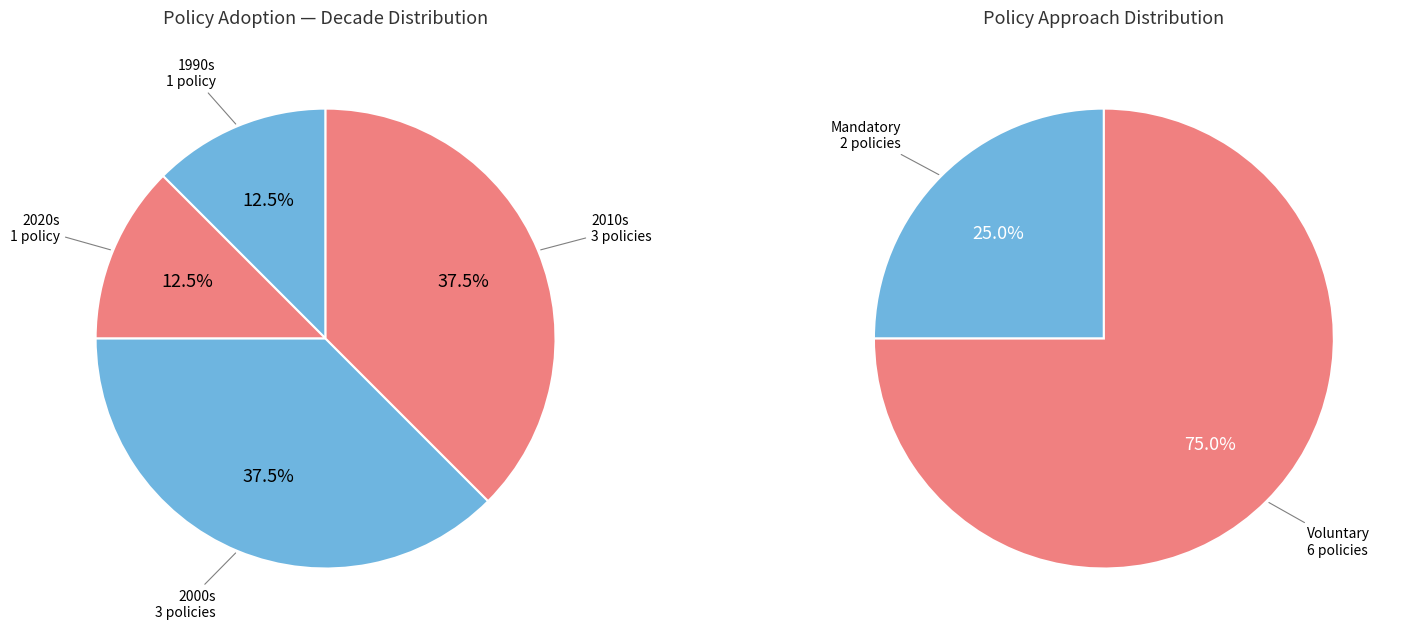

True or false: China Water Efficiency accounts for 25% of the total.

False